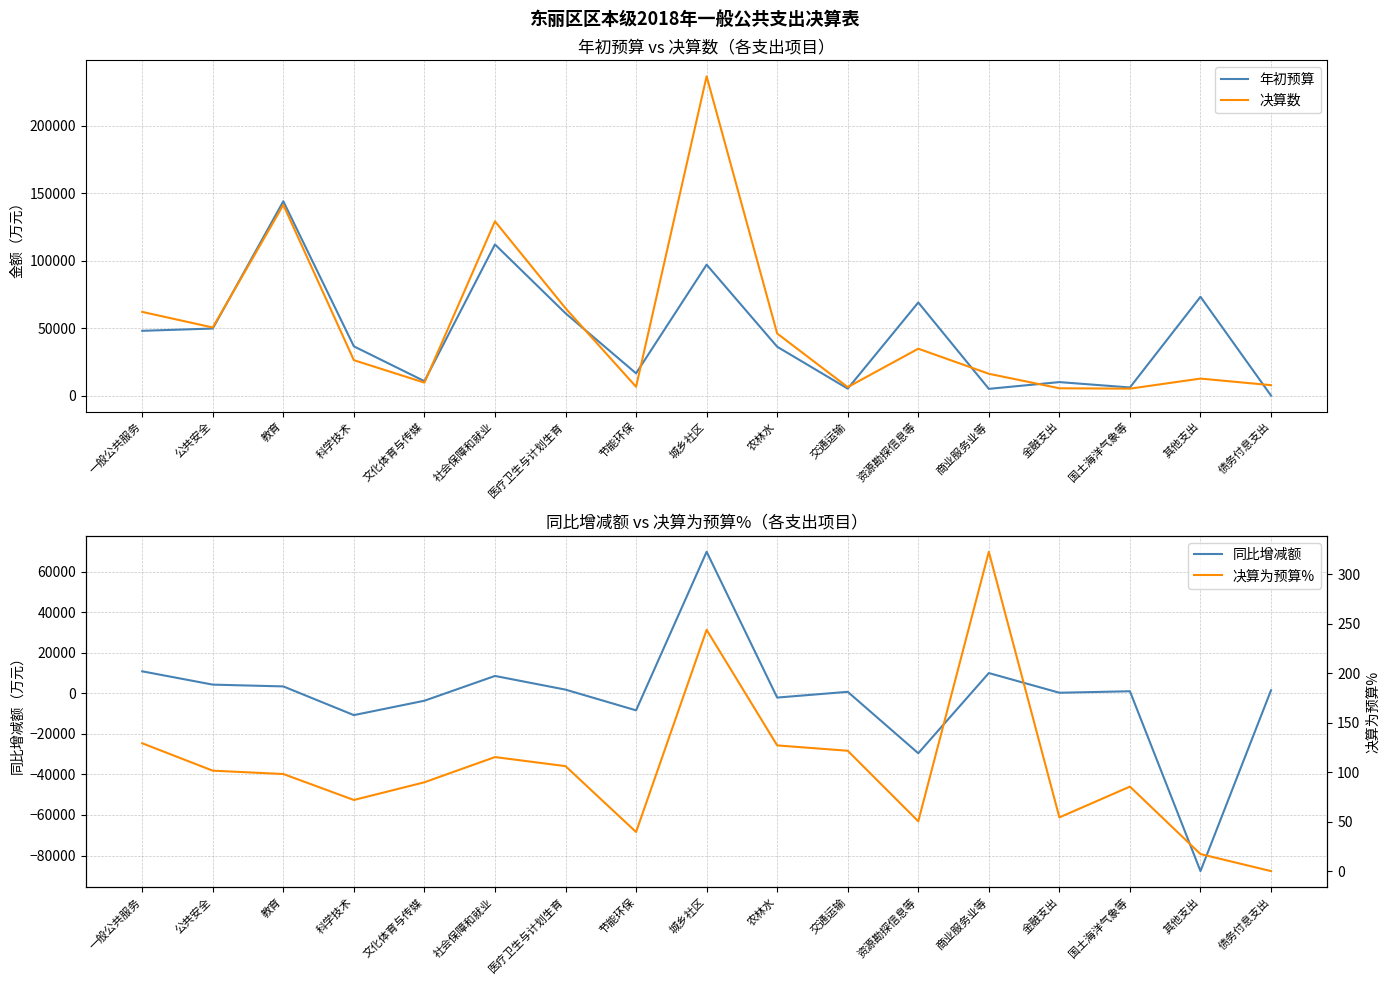

The 同比增减额 series shows -3643.0 at 文化体育与传媒. True or false?

True